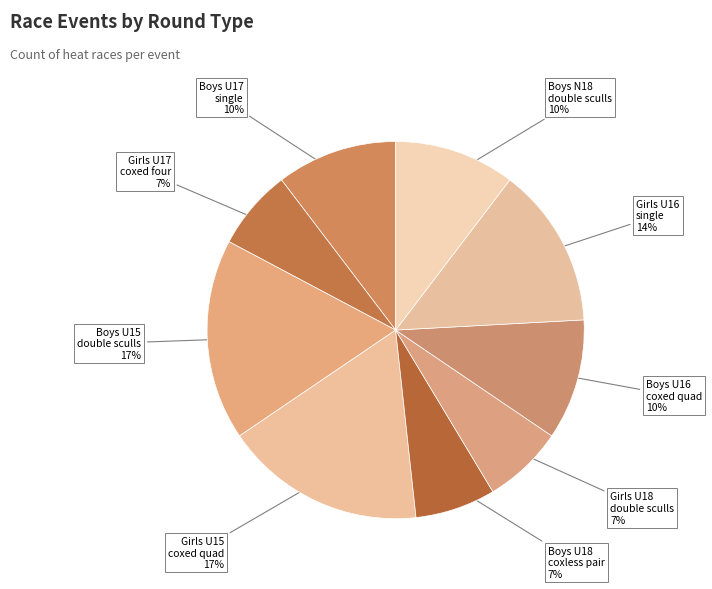

To the nearest percent, what portion does Boys U16 coxed quad represent?

10%